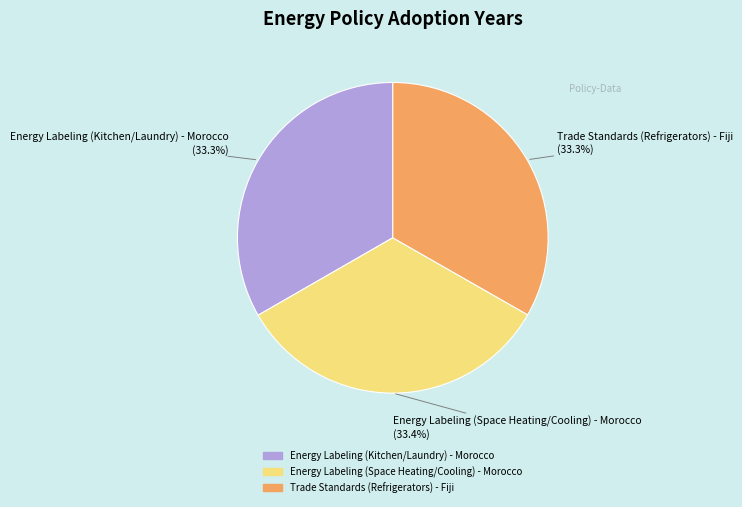

True or false: Trade Standards (Refrigerators) - Fiji accounts for 33% of the total.

True